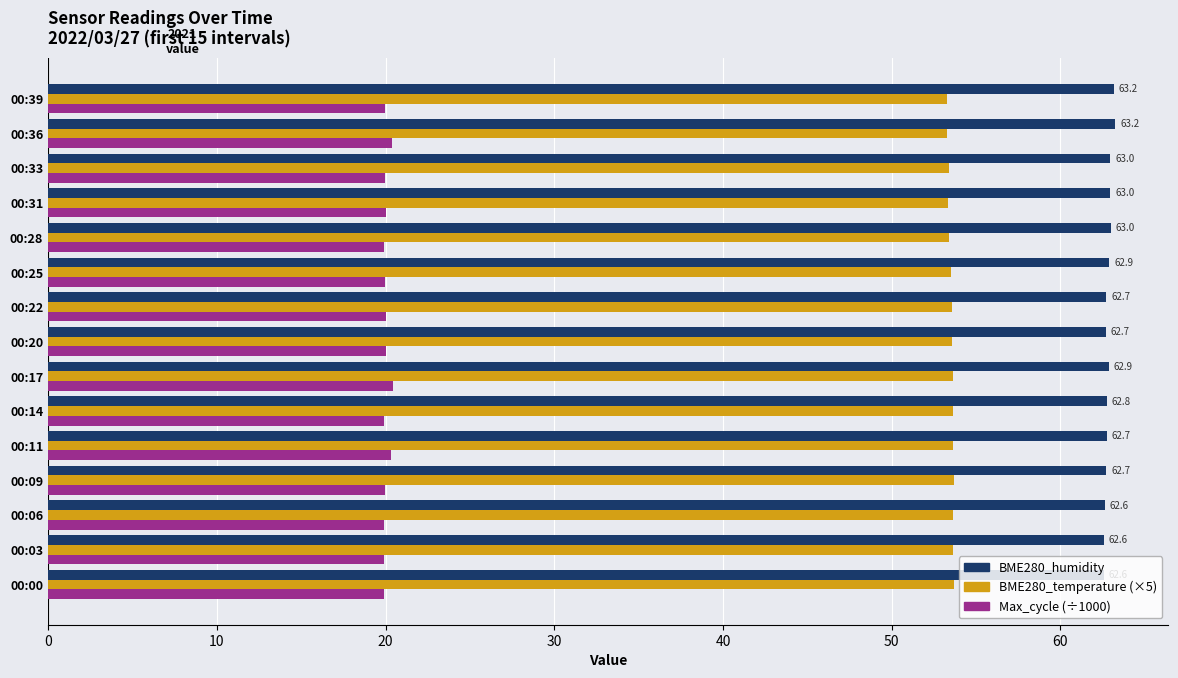

What is the sum of the BME280_temperature (×5) values at 00:25 and 00:03?

107.2